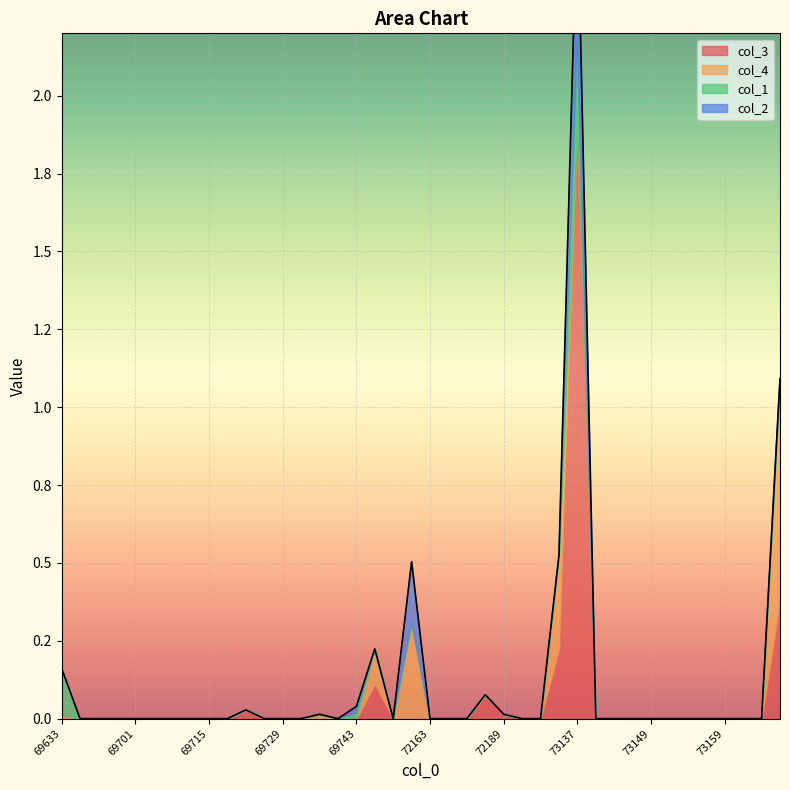

How many positive values does the col_3 series have?

7